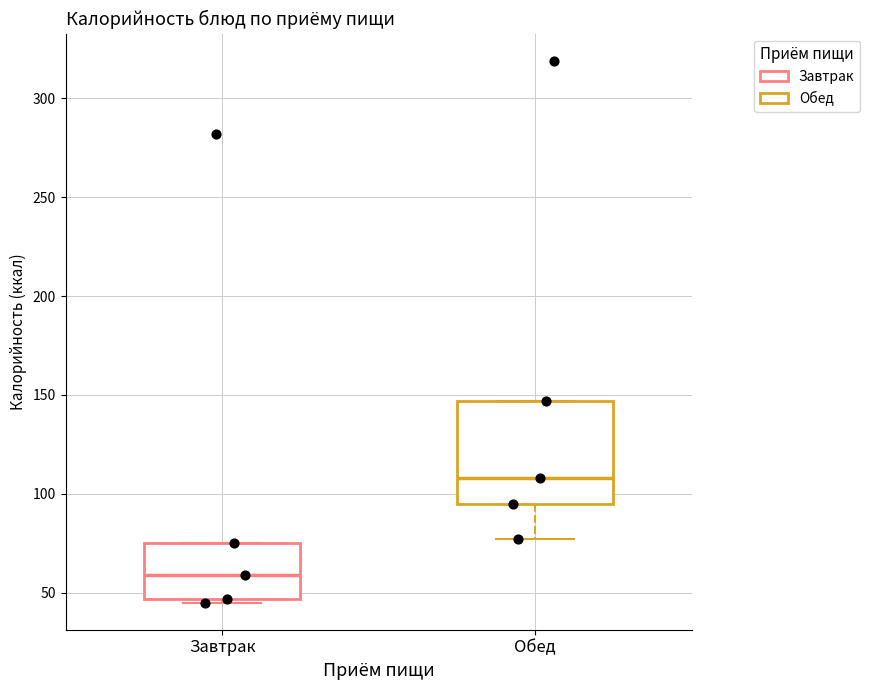

Reading left to right, transcribe this box plot: for each box, give where its median line is, the range the box spans, and where its two whiskers end, as read against the y-axis. The values are not printed on the chart, so give them approximately, as read against the axis.

Завтрак: median 60, box 45 to 75, whiskers 45 (just below the box's lower edge) to 75
Обед: median 110, box 95 to 145, whiskers 75 to 145